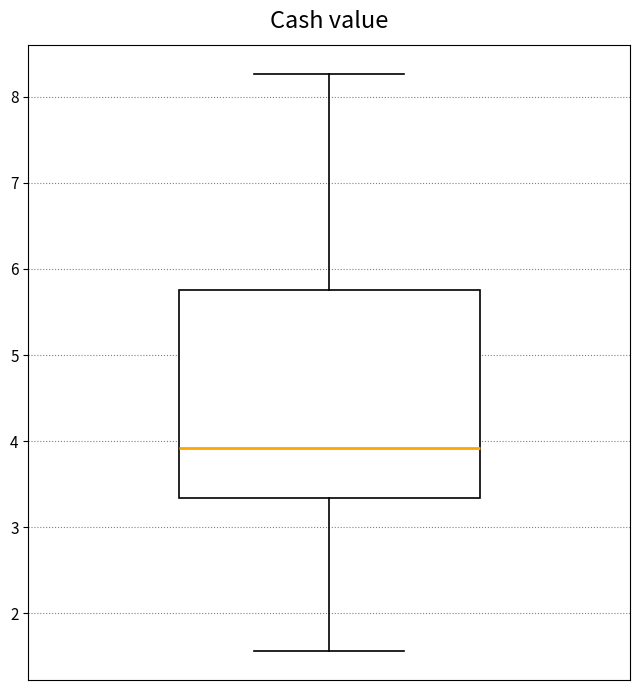

Where is the upper edge of the box on the y-axis? The values are not printed on the chart, so give them approximately, as read against the axis.

5.8